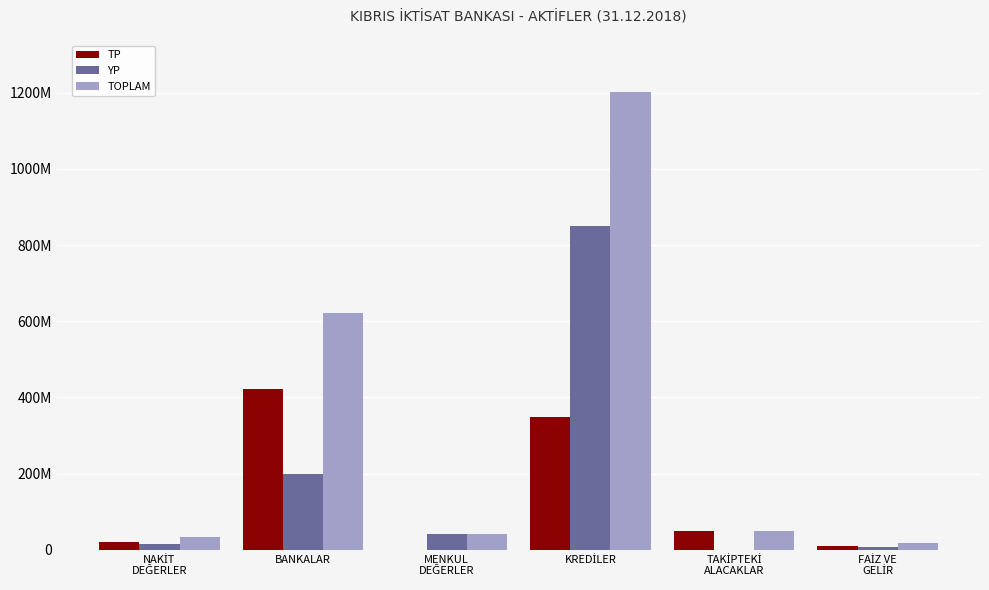

What are all the series names shown in the legend?

TP, YP, TOPLAM